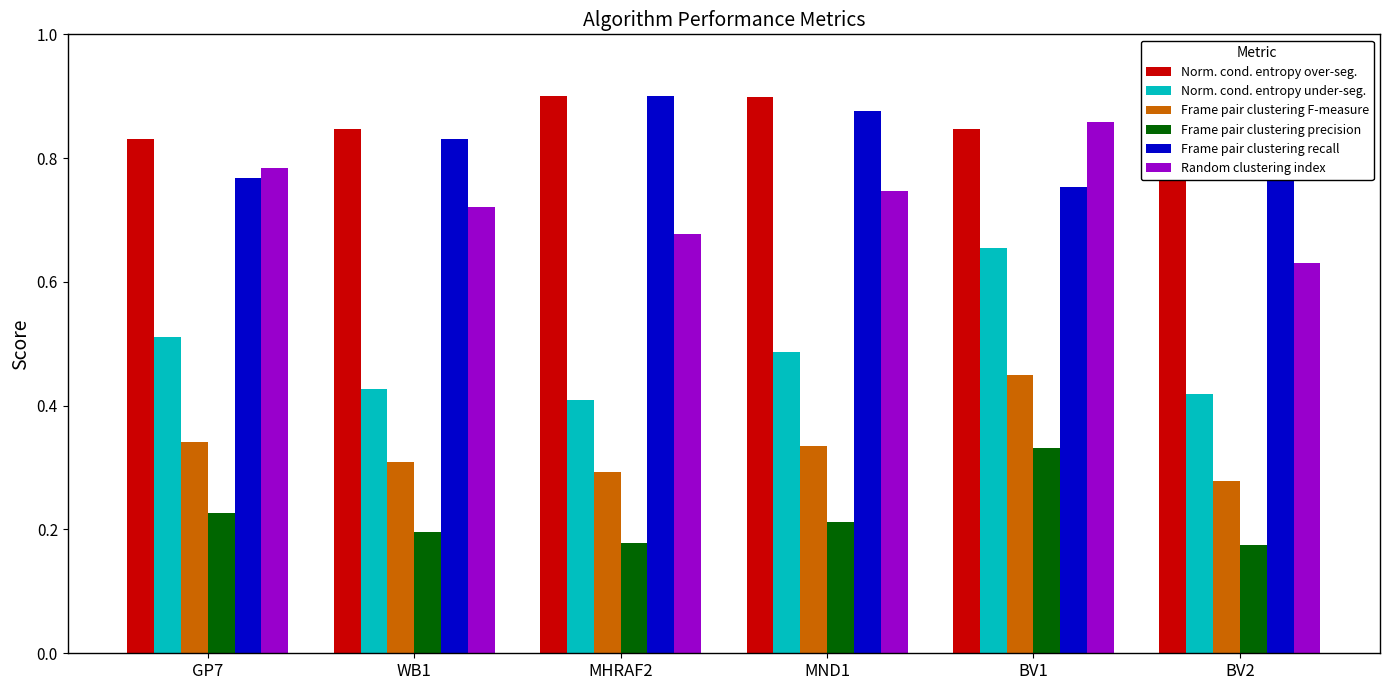

How many categories are shown in the chart?

6